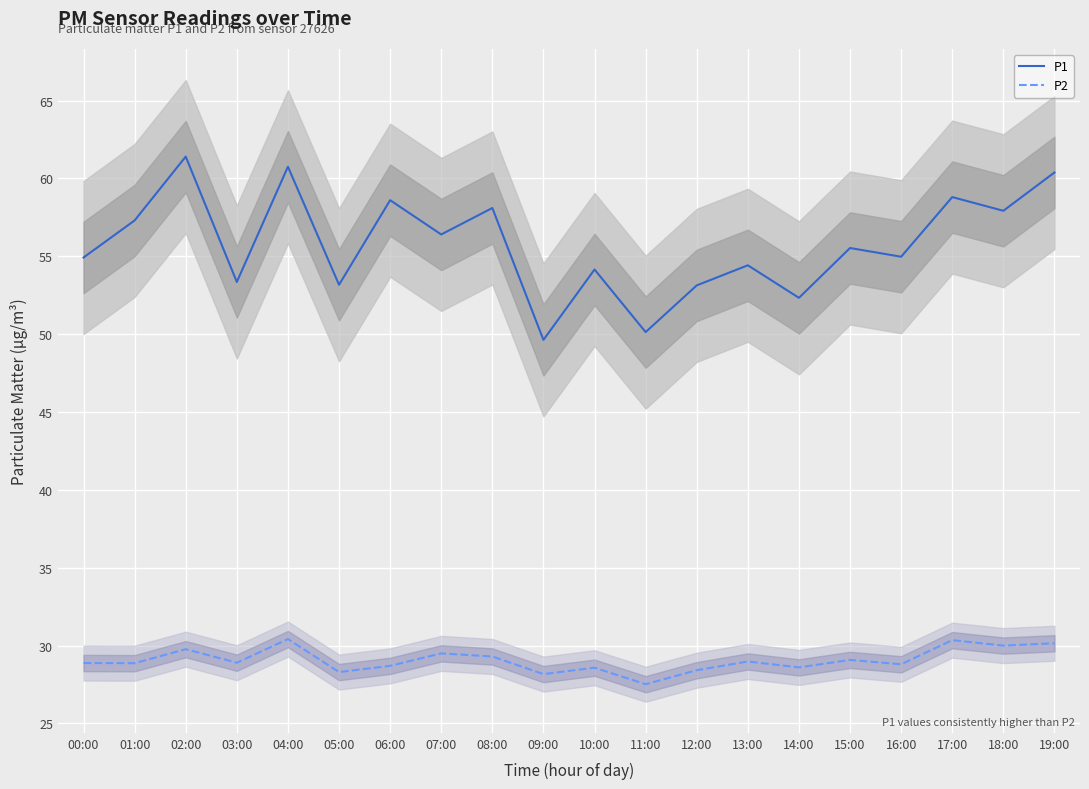

True or false: P1 has a value of 107.2 at 19:00.

False